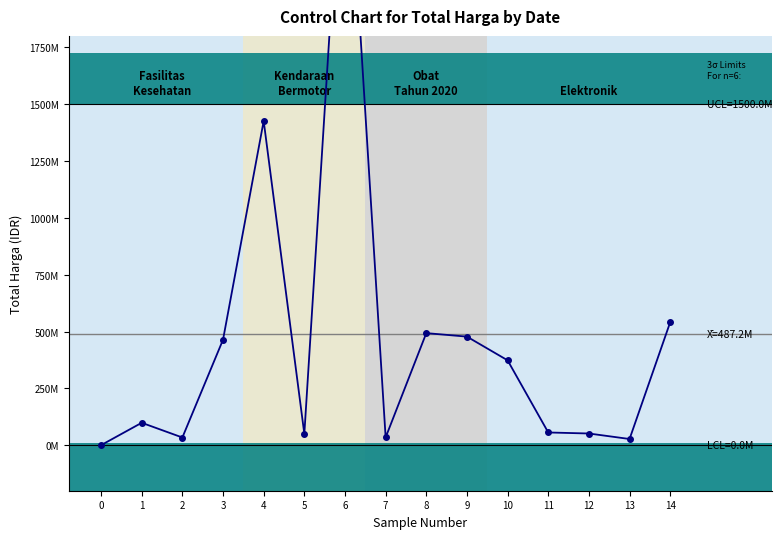

At which label is the value closest to 1446227800?

4